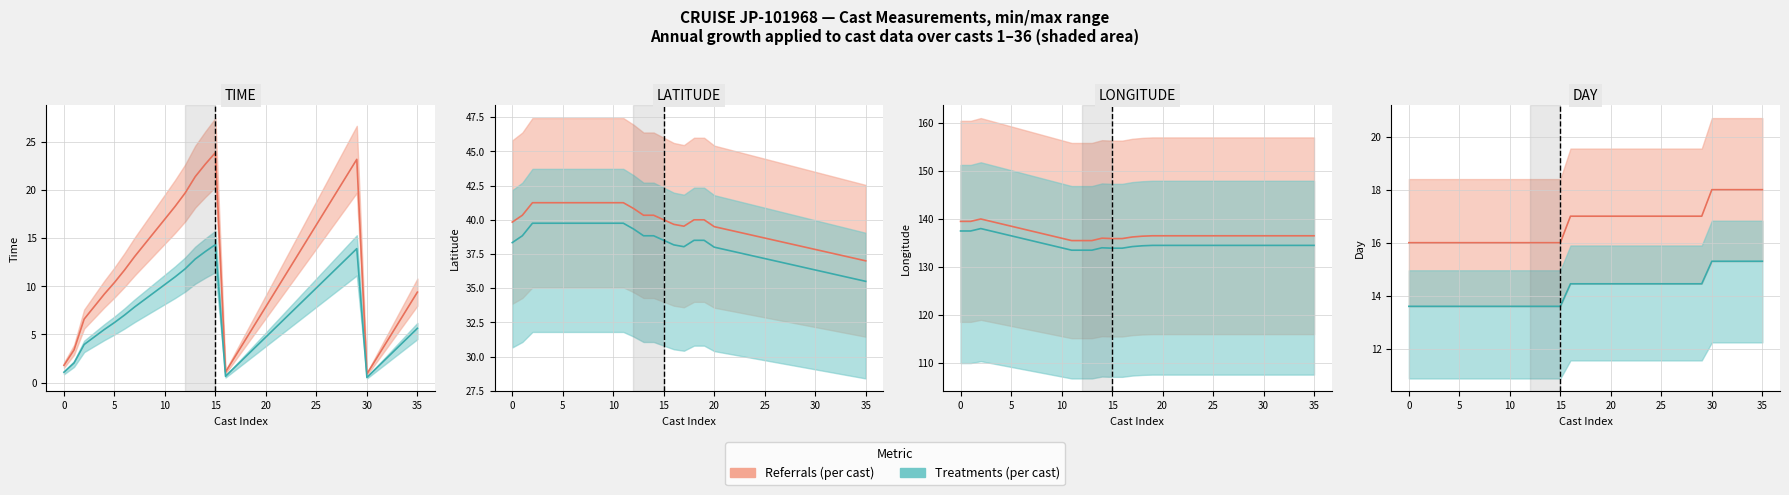

What is the sum of all DAY values?

602.0